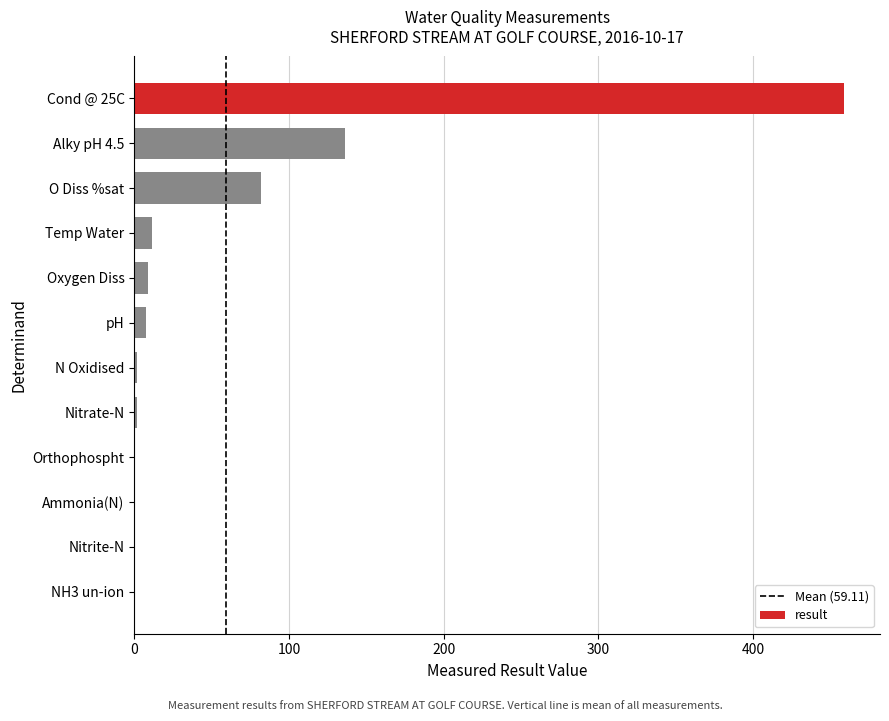

True or false: the data shows 41.1 at O Diss %sat.

False